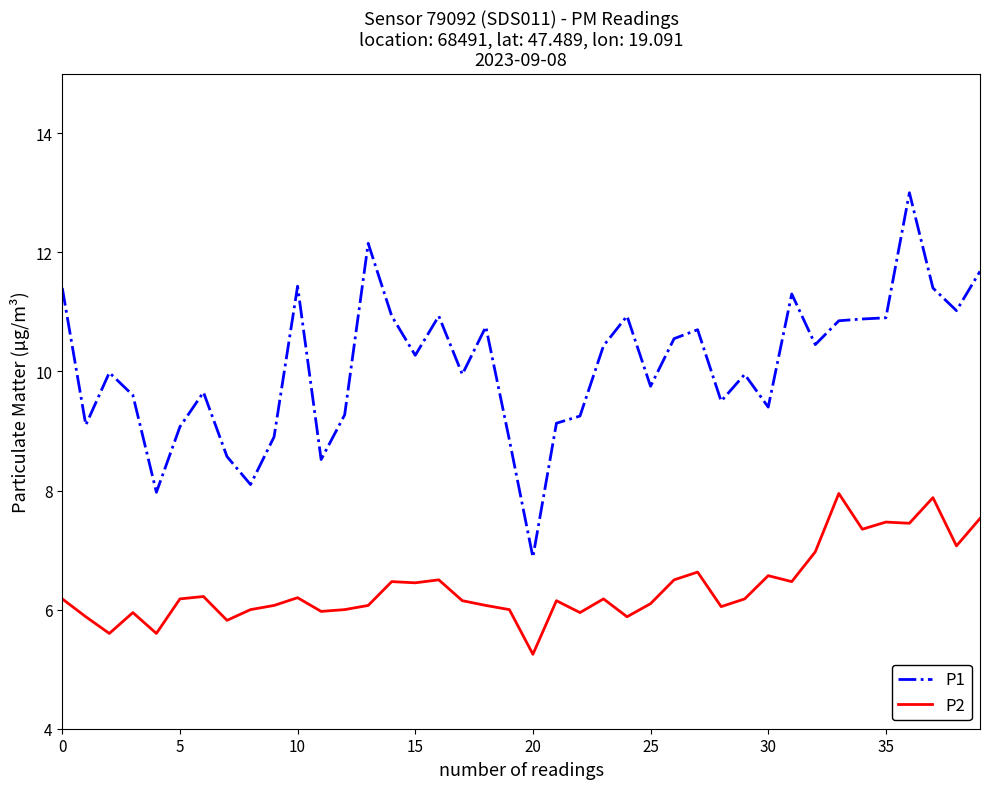

In P2, how many points are higher than both neighbors (excluding endpoints)?

12